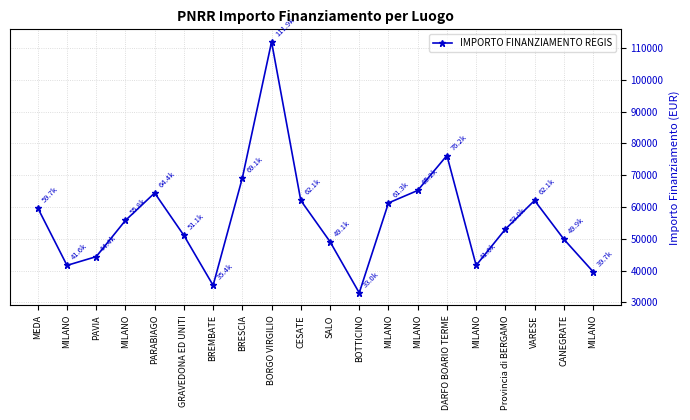

What value does the data have at PARABIAGO?

64419.8